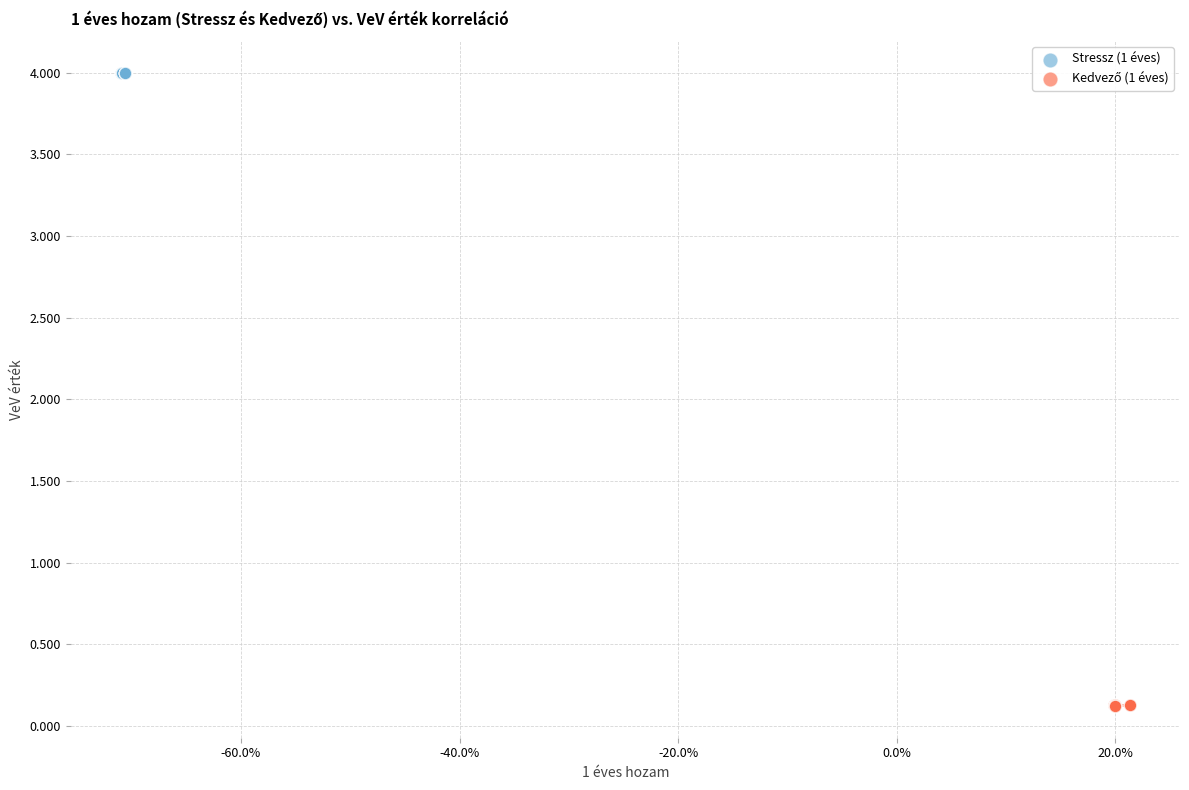

Which series reaches the maximum Y coordinate?

Stressz (1 éves)